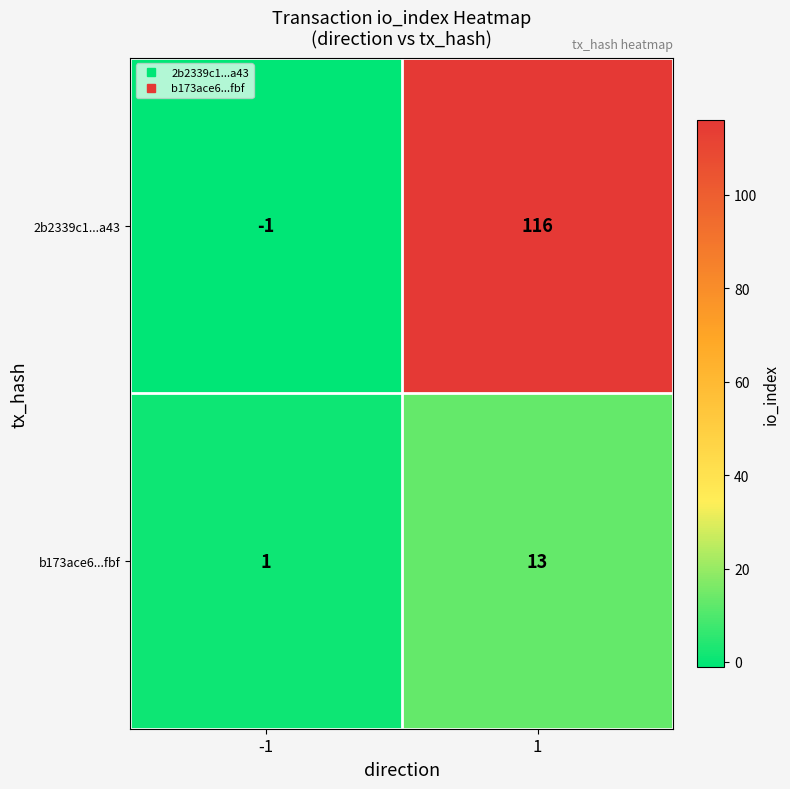

What is the difference between the b173ace6...fbf values at -1 and 1?

12